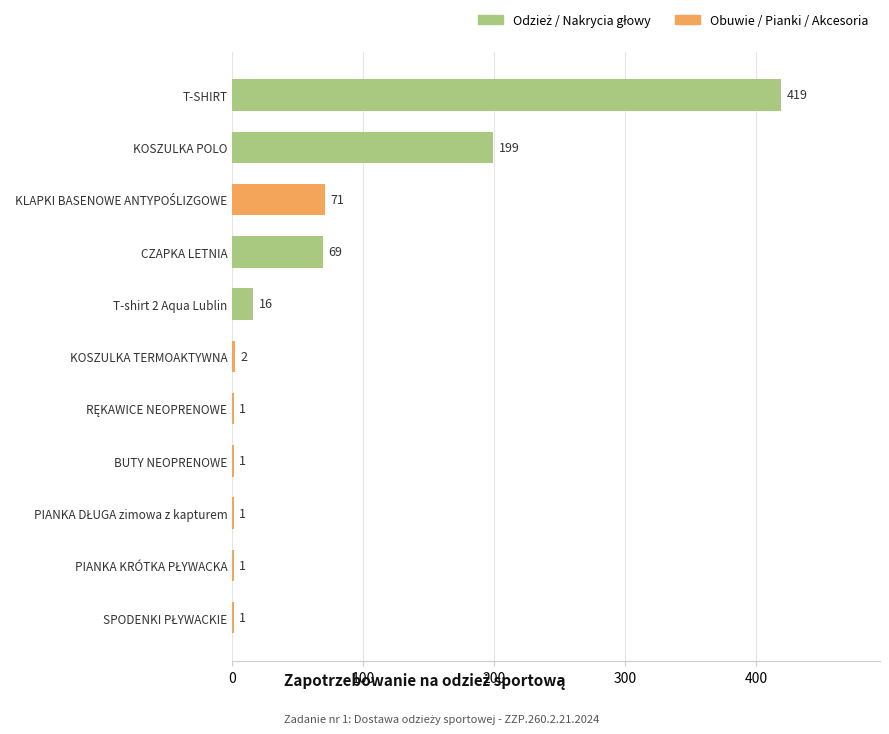

At which category does the chart reach its peak across all series?

T-SHIRT